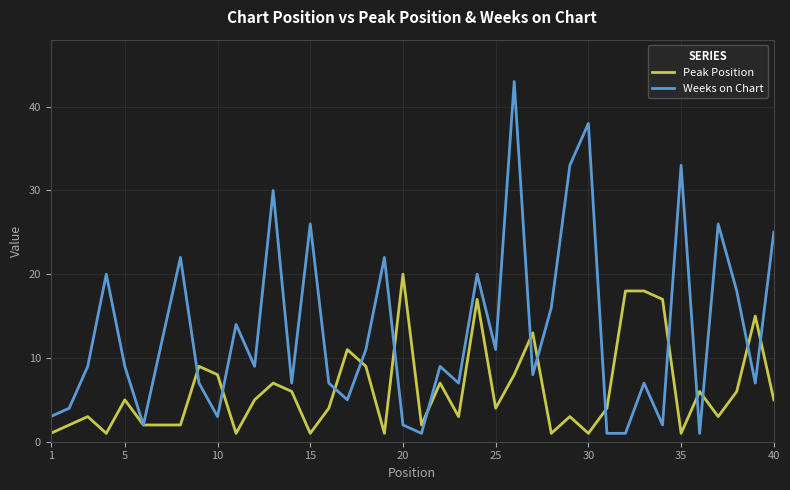

Which series has the widest spread of values?

Weeks on Chart